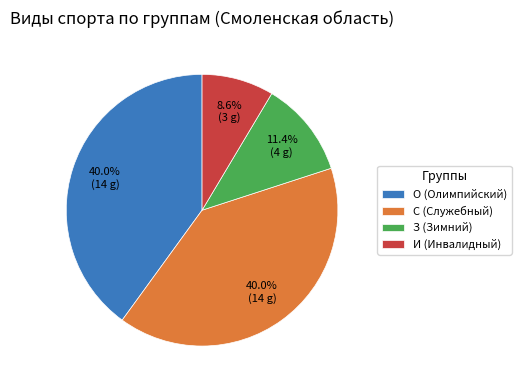

Combined, what portion of the pie is С (Служебный) and И (Инвалидный)?

48.6%